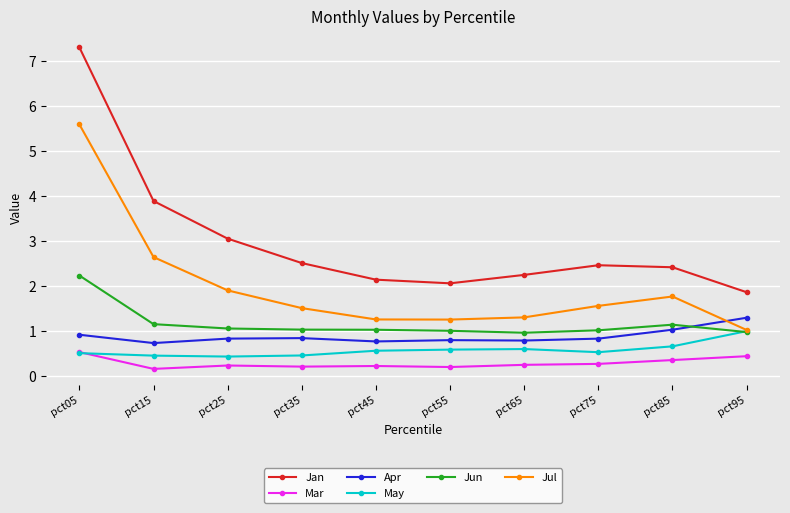

How many times do Jun and May cross each other?

1